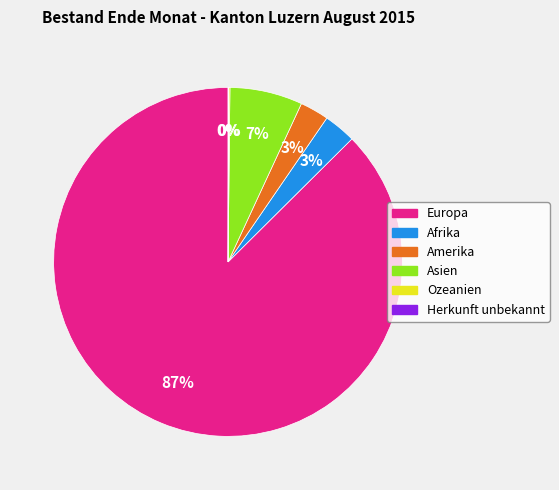

Is it true that Amerika is 3% of the pie?

True